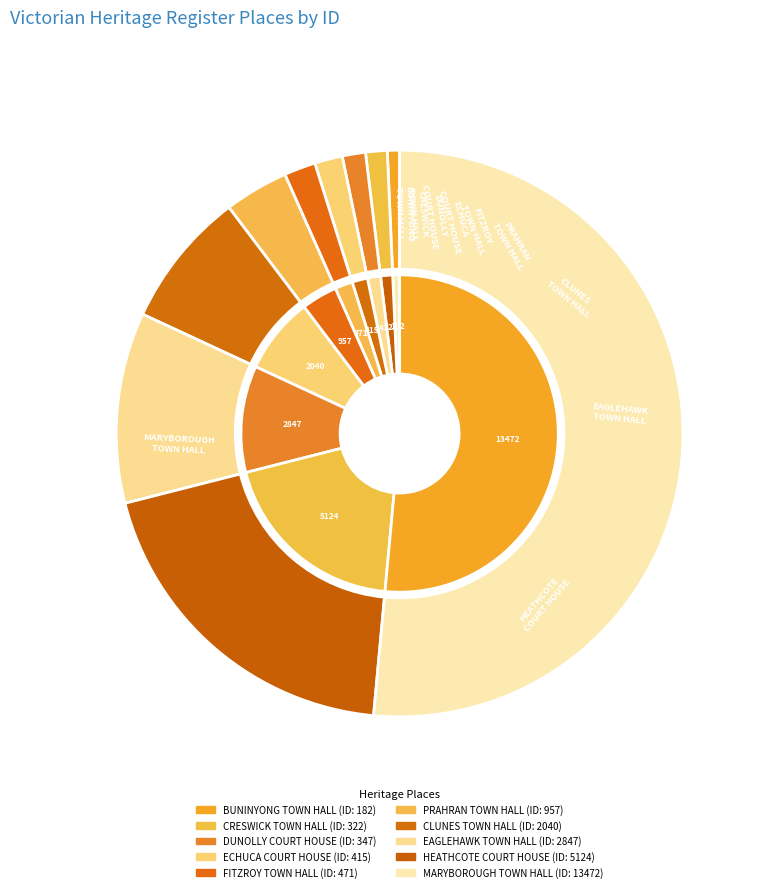

To the nearest percent, what is the combined percentage of EAGLEHAWK TOWN HALL and PRAHRAN TOWN HALL?

15%